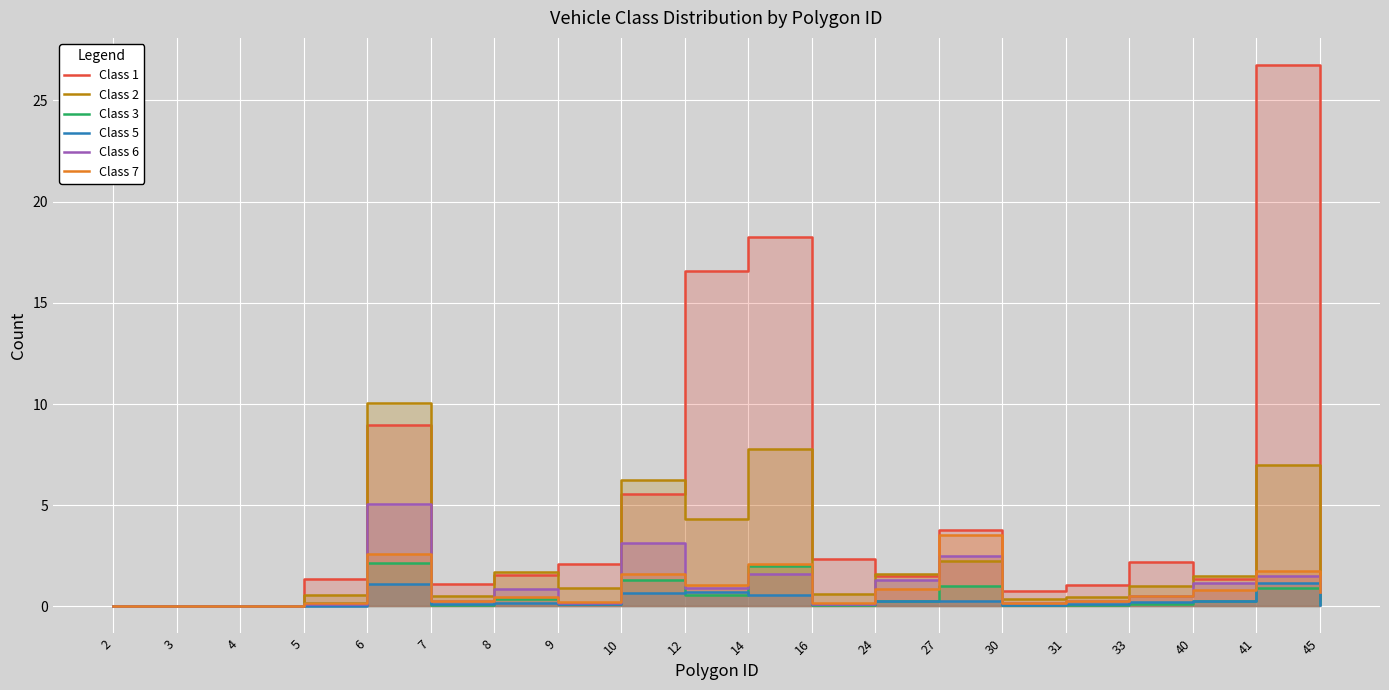

Which series has the largest total across all categories?

Class 1